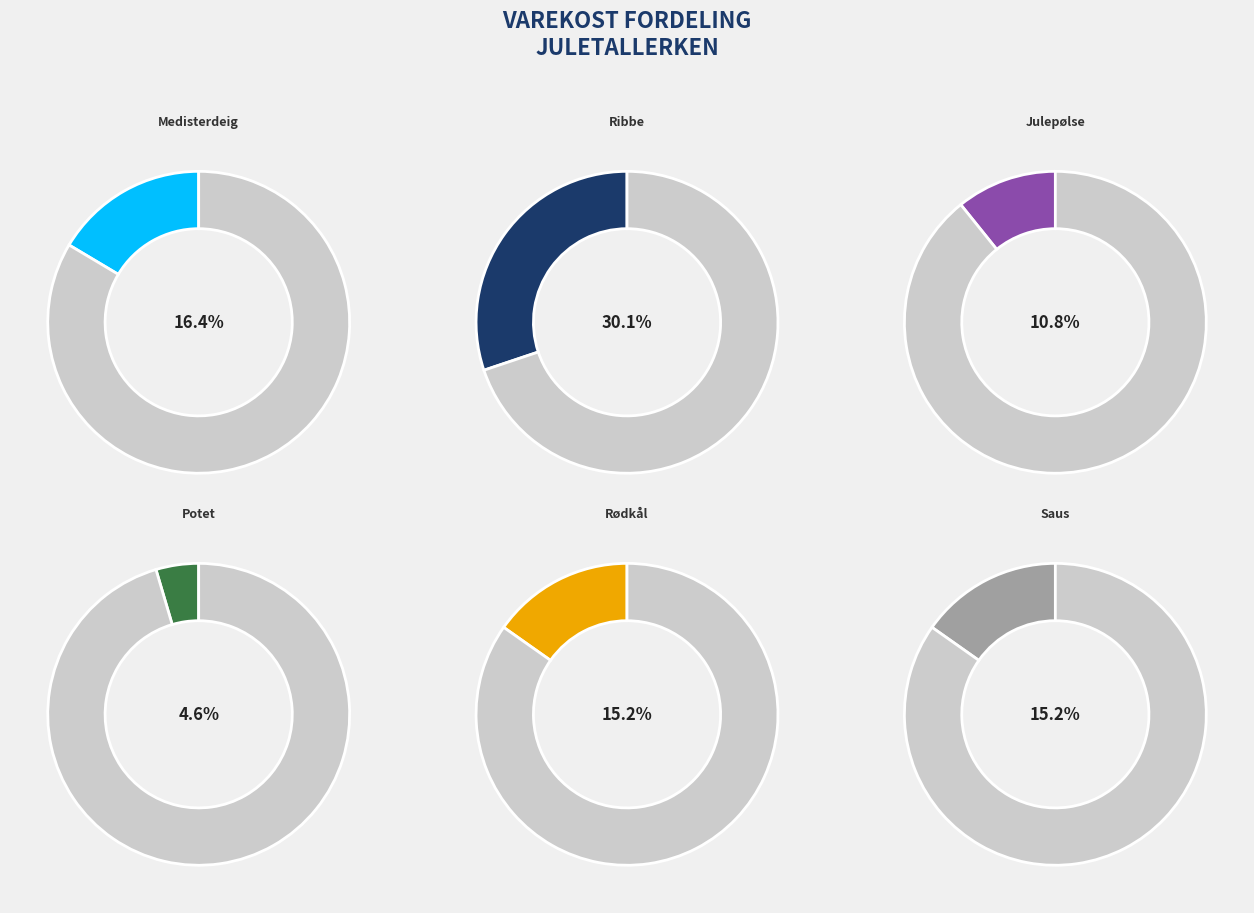

What is the largest slice in the pie chart?

Ribbe